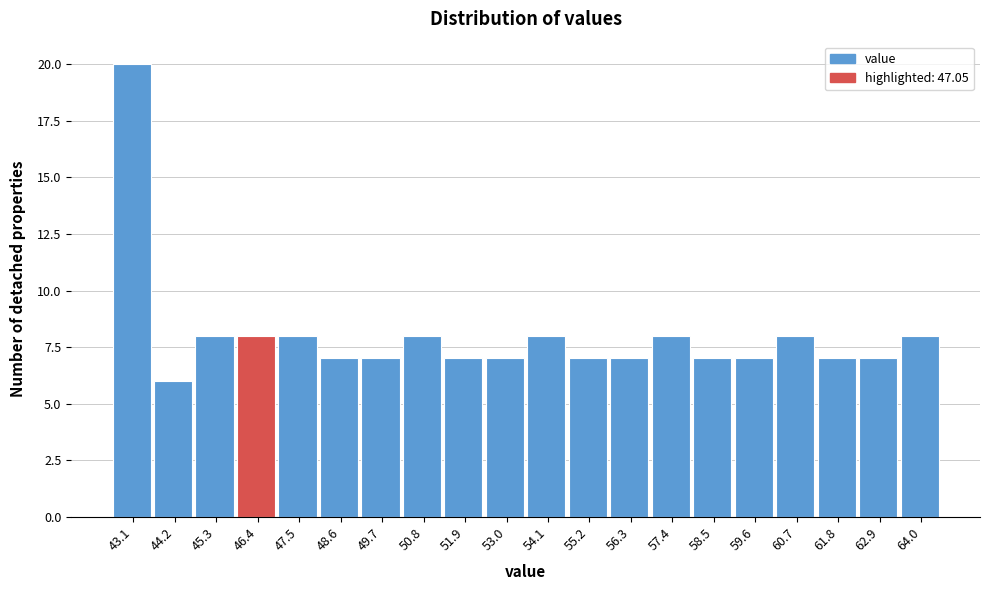

Reading right to left, extract all data points from this chart.

8	7	7	8	7	7	8	7	7	8	7	7	8	7	7	8	8	8	6	20